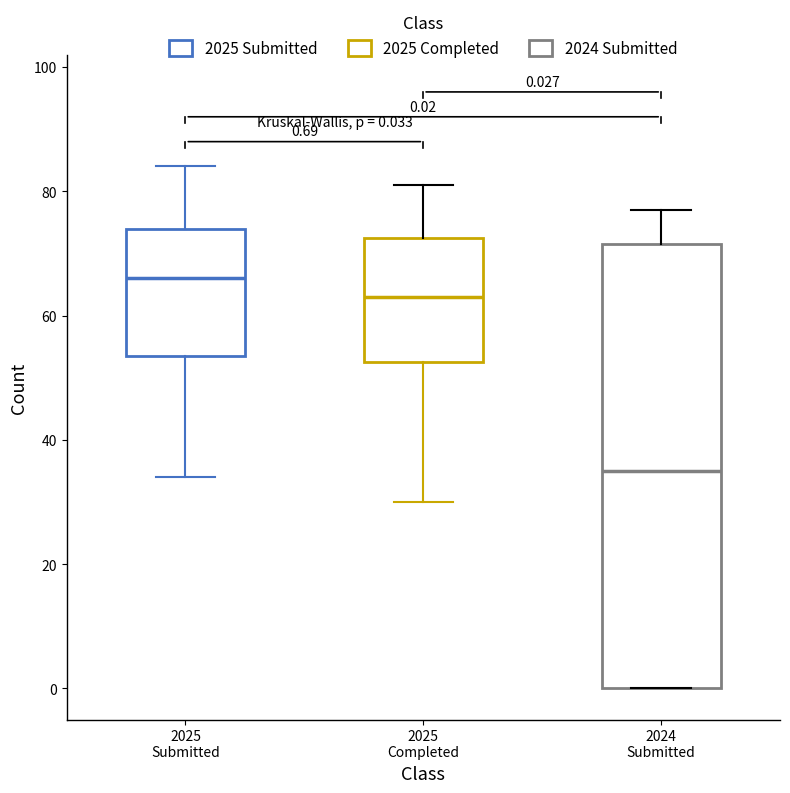

Comparing the boxes themselves (not the whiskers), which one is the tallest?

2024 Submitted